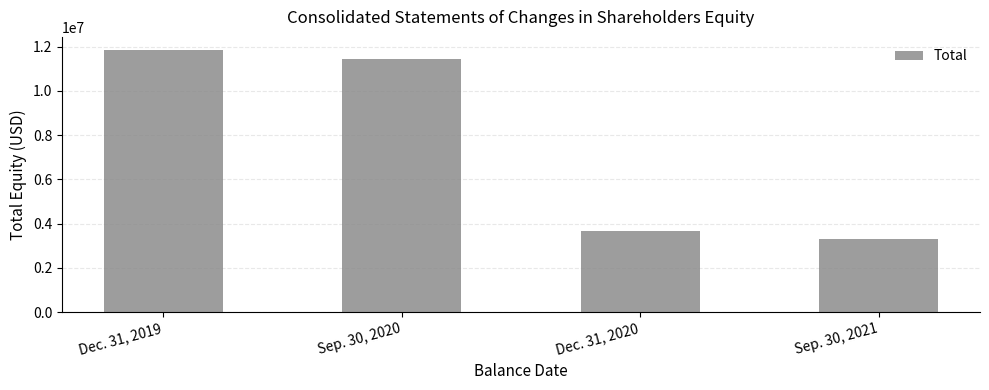

What is the difference between the values at Sep. 30, 2020 and Dec. 31, 2020?

7753937